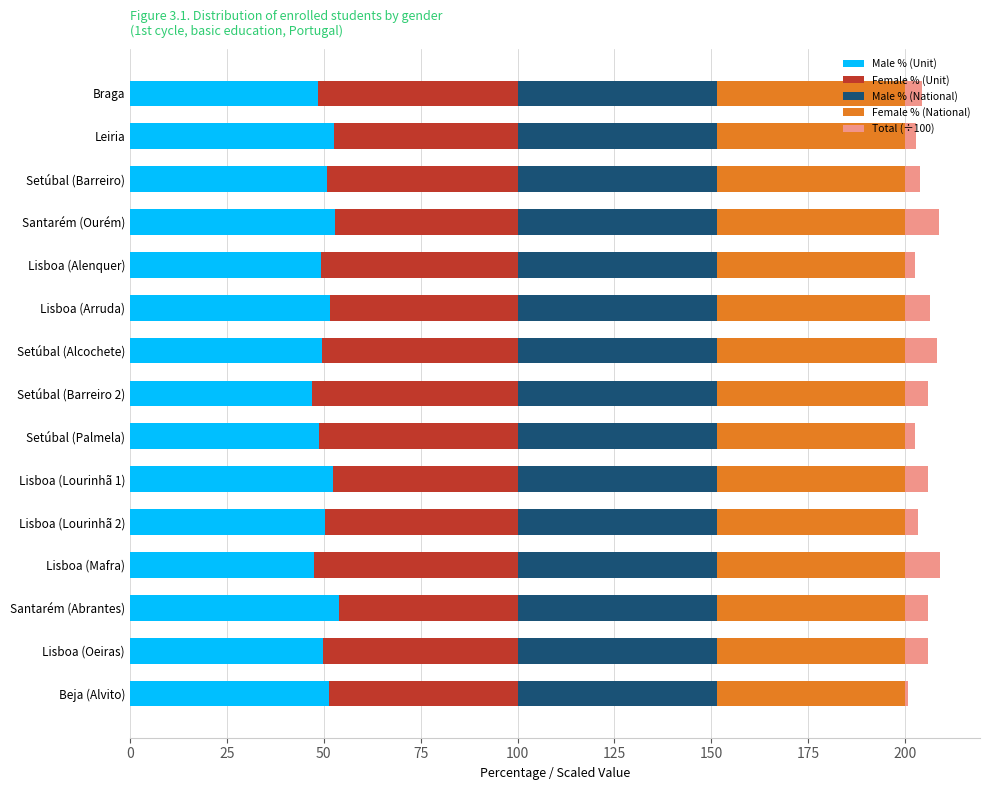

True or false: Male % (Unit) has a value of 49.8 at Lisboa (Oeiras).

True